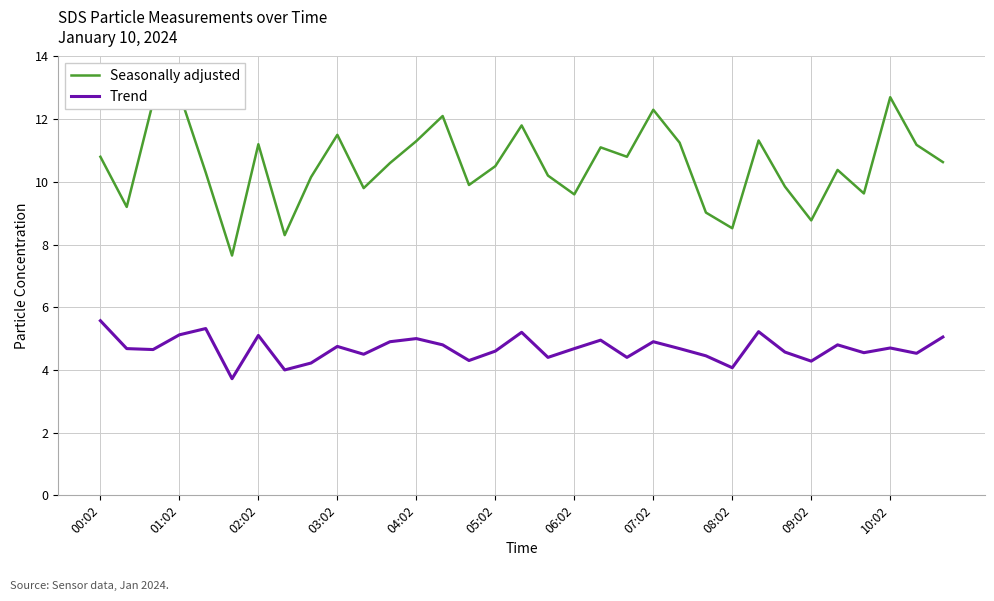

Is it true that Trend equals 6.1 at 05:02?

False